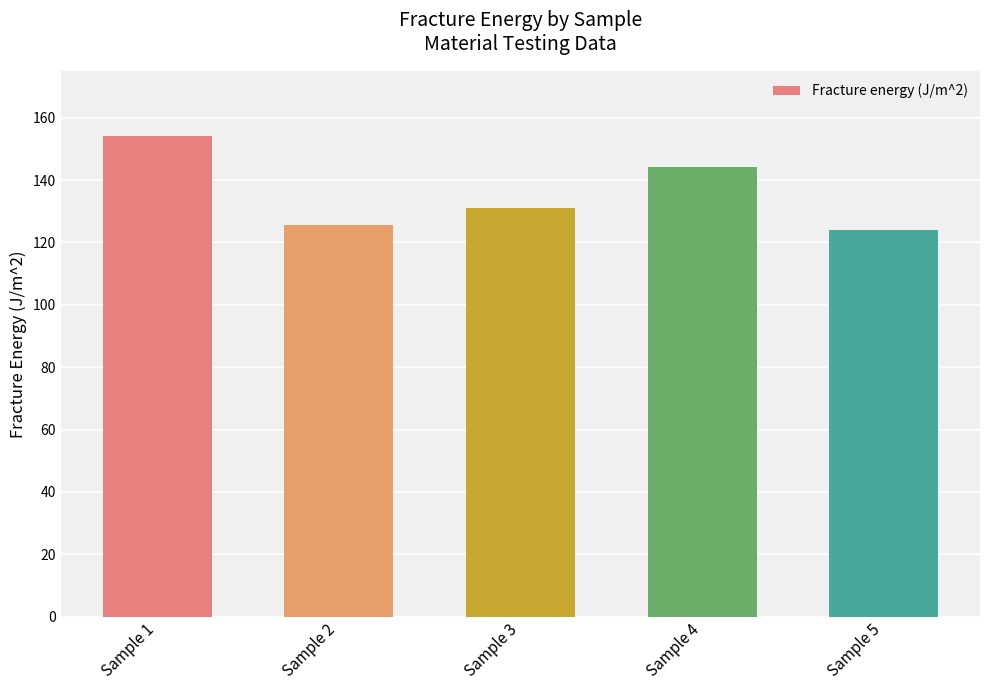

What value does the data have at Sample 3?

131.2